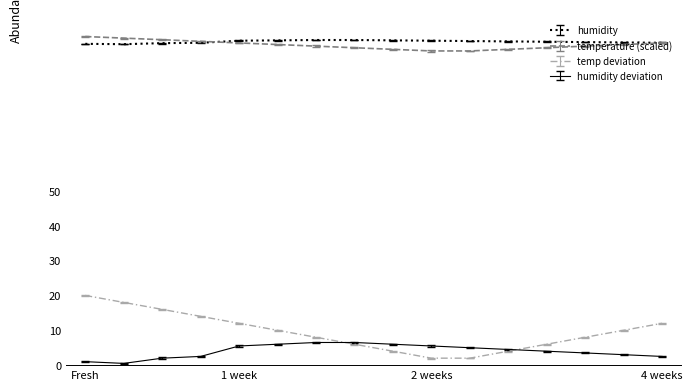

Which series has the largest range (max minus min)?

temp deviation